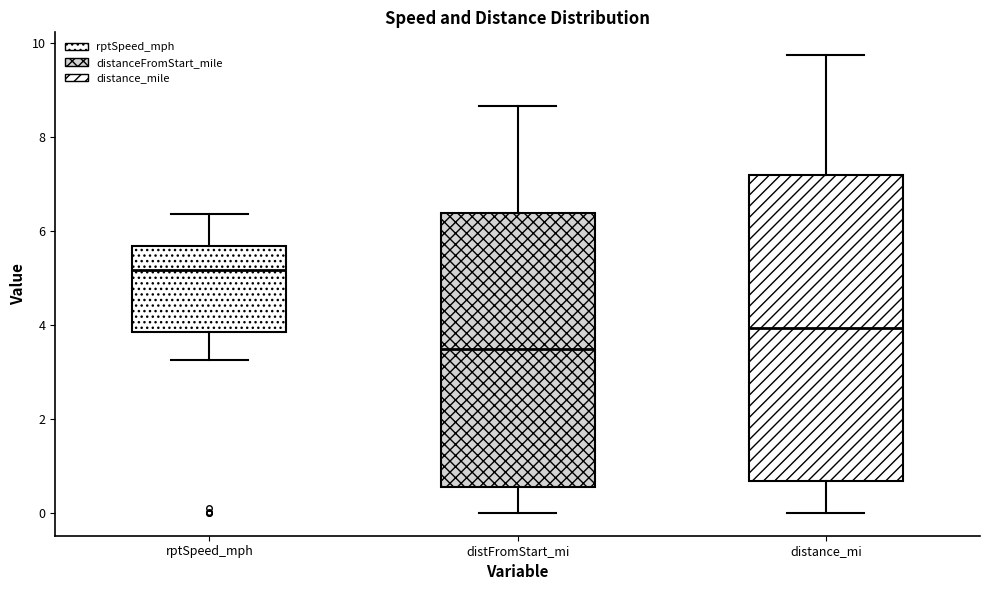

Which box is the tallest, from its lower edge to its upper edge?

distance_mi